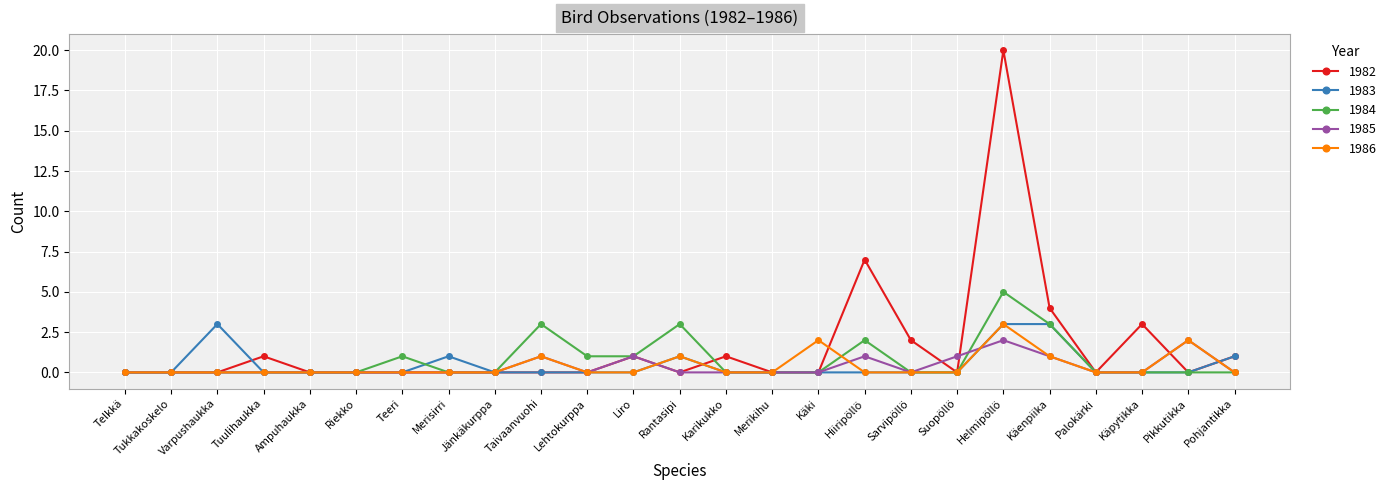

How many categories are shown in the chart?

25